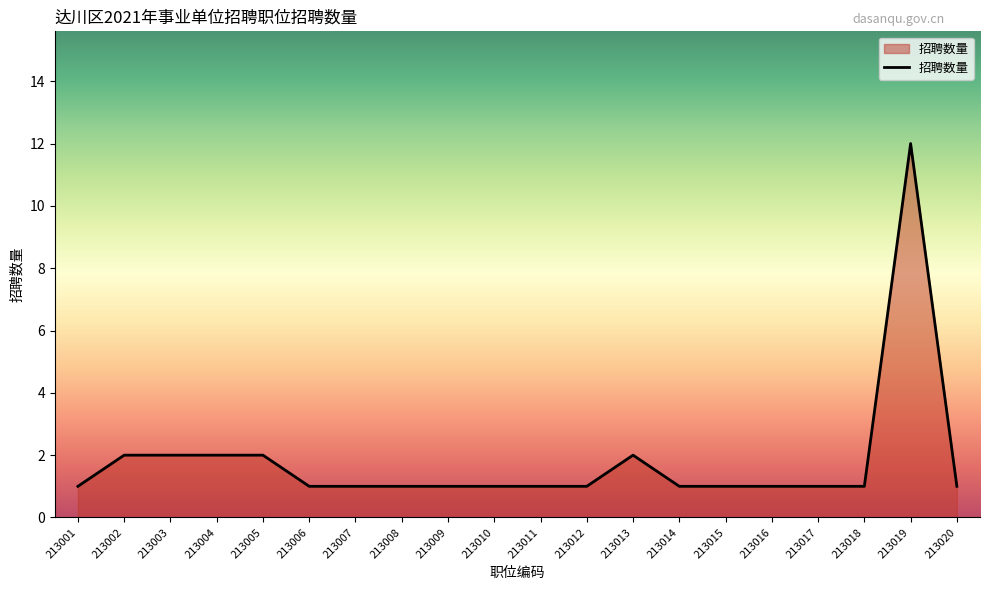

What is the greatest value displayed?

12